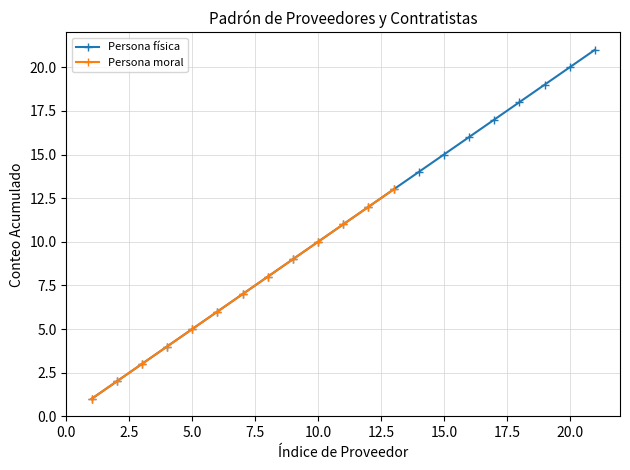

How many distinct data groups are displayed?

2